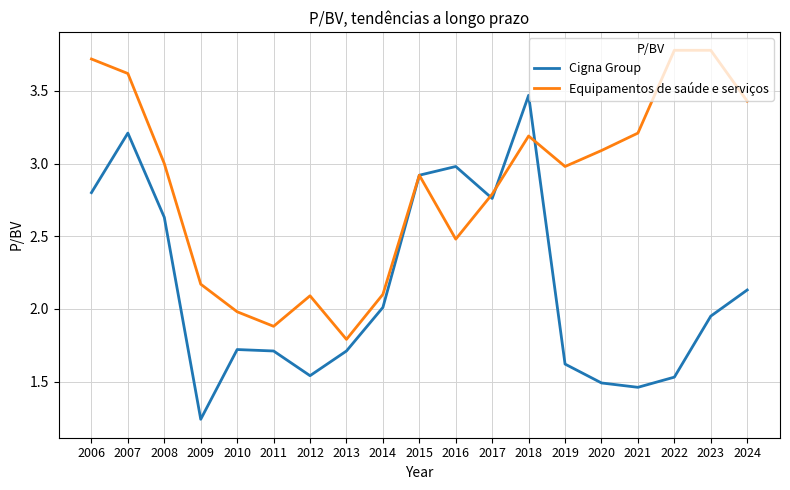

At which label does Cigna Group reach its peak?

2018